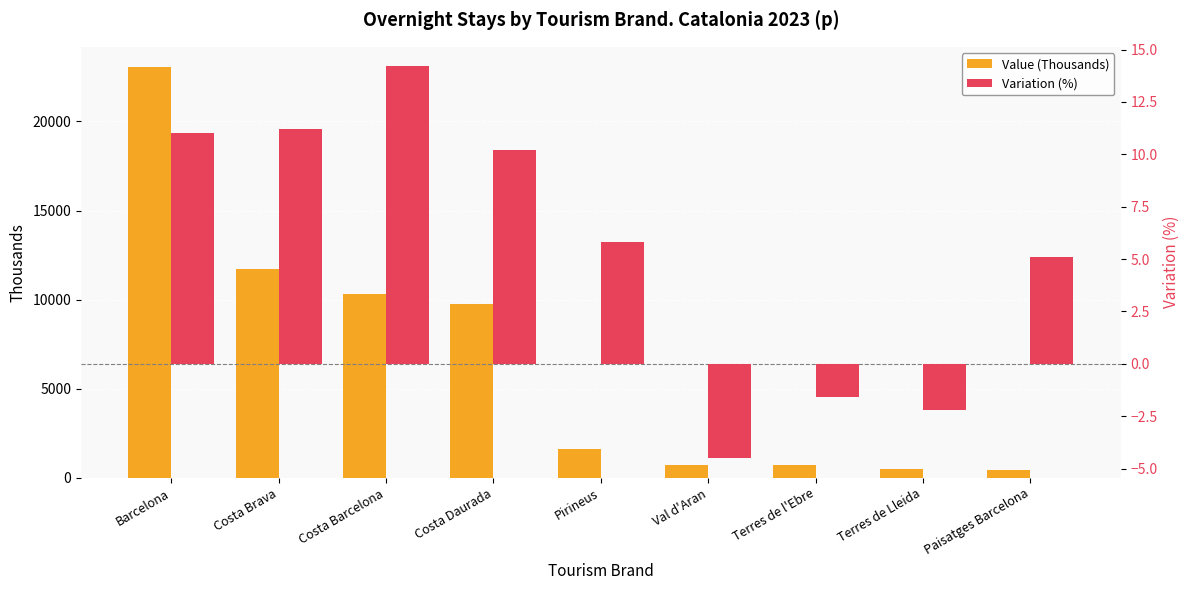

At Paisatges Barcelona, list the series in order from largest to smallest.

Value (Thousands), Variation (%)